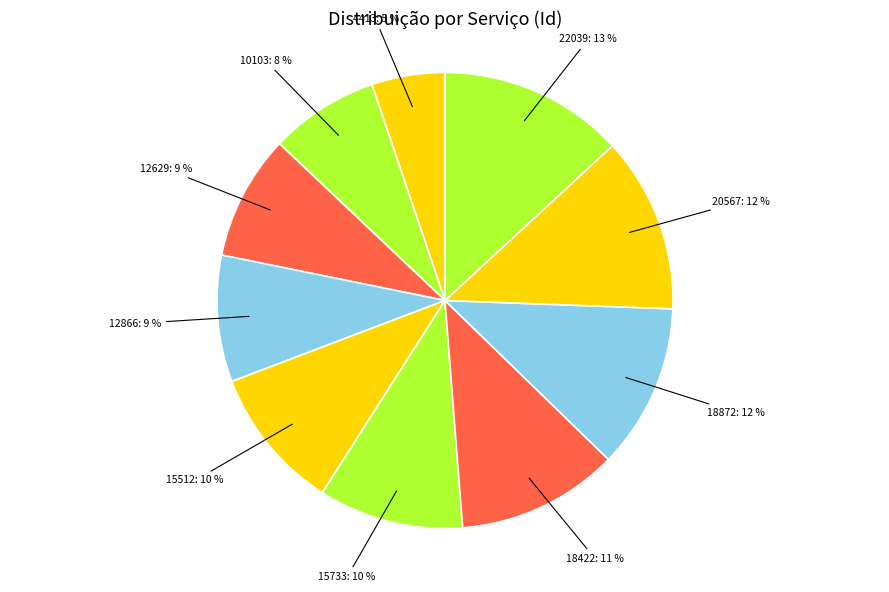

What percentage is the 18872: 12 % slice, to the nearest percent?

12%